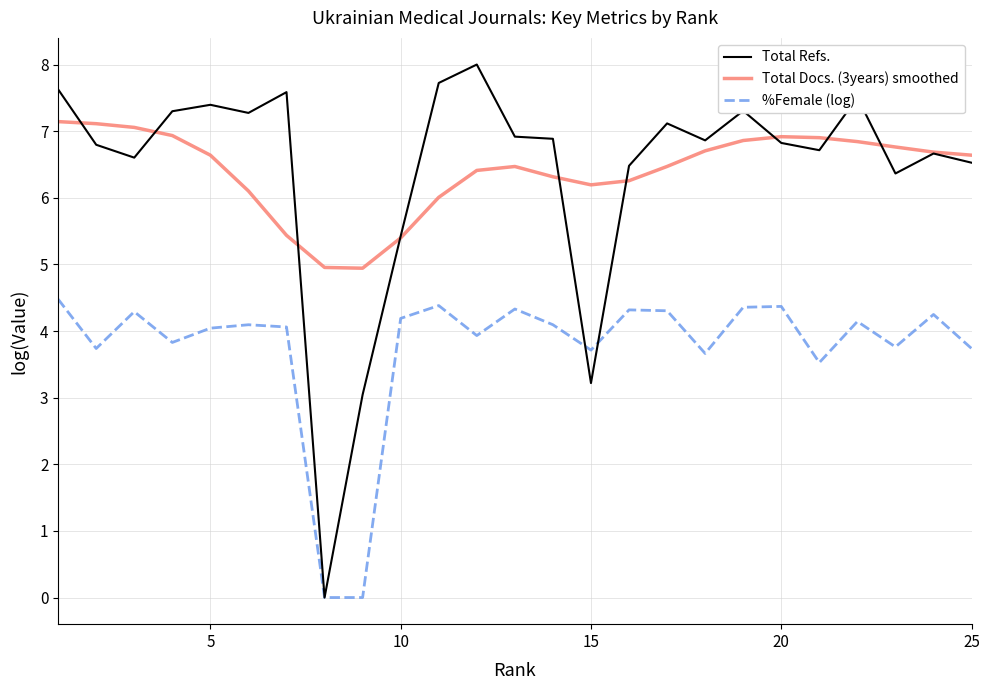

List the series in order of their peak value, highest first.

Total Refs., Total Docs. (3years) smoothed, %Female (log)